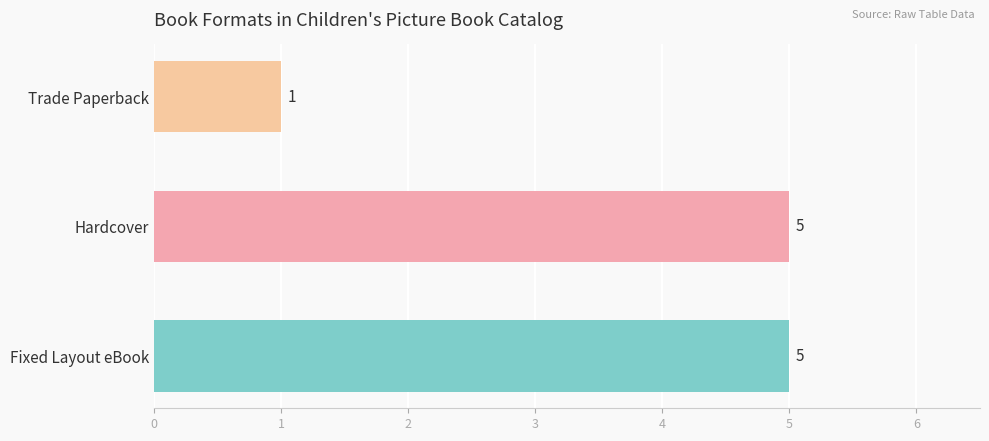

What value does the data have at Fixed Layout eBook?

5